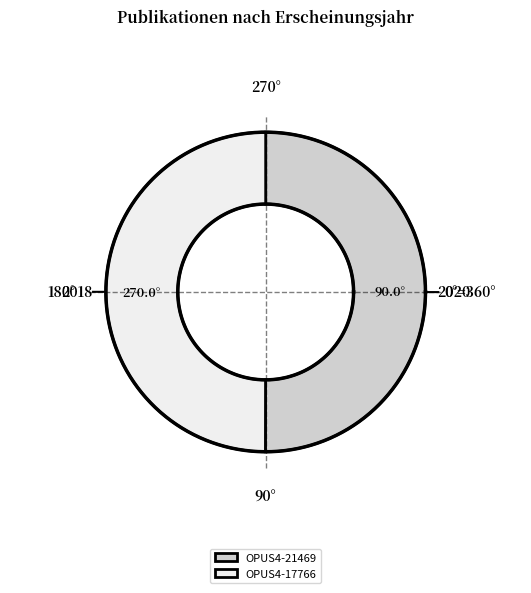

How many slices are in this pie chart?

2